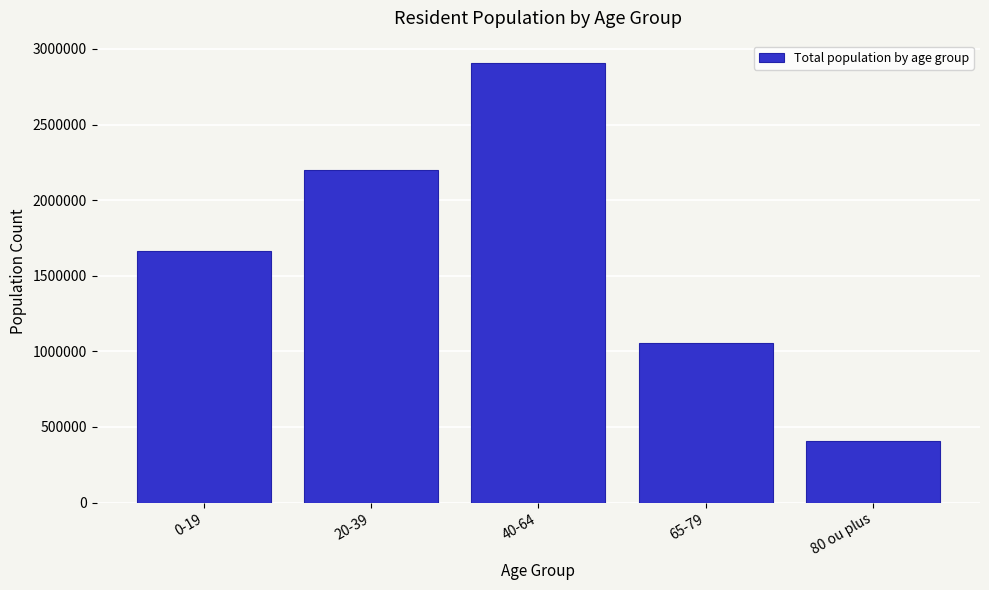

Reading left to right, list all the values displayed in this chart.

1663752	2198925	2909424	1056864	408701